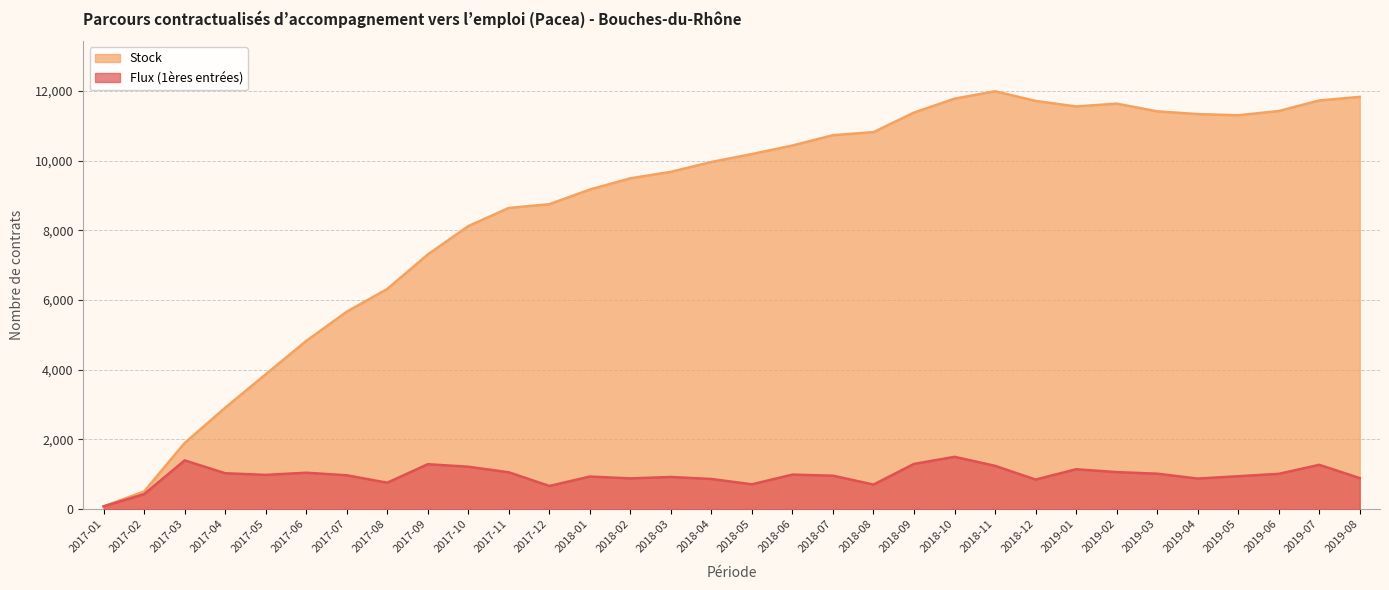

At which category is the sum across all series the highest?

2018-10